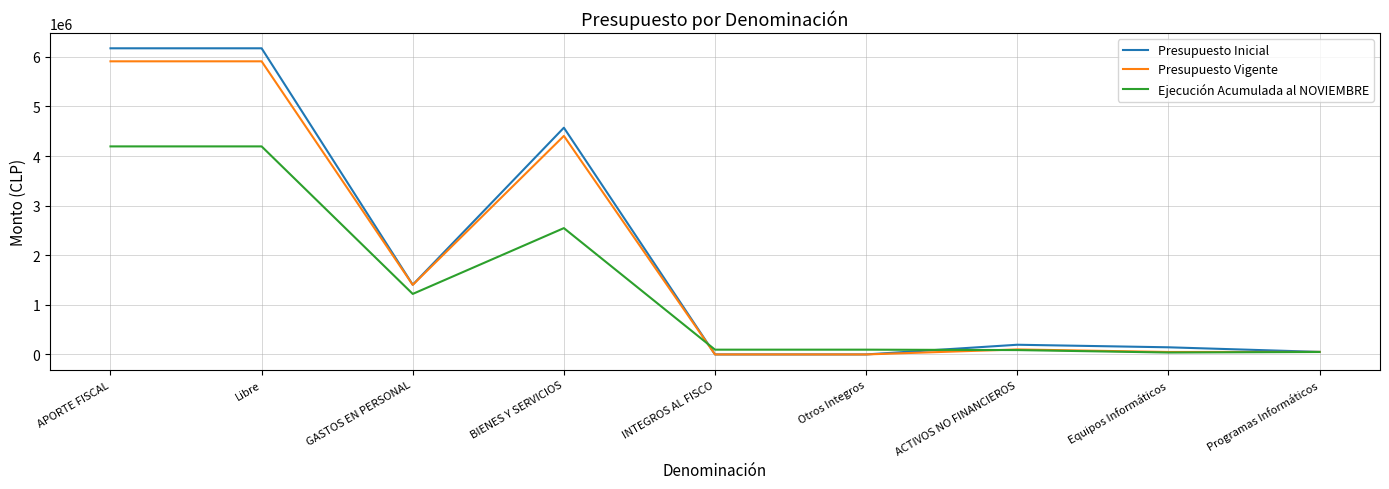

What position from the left is Otros Integros?

6